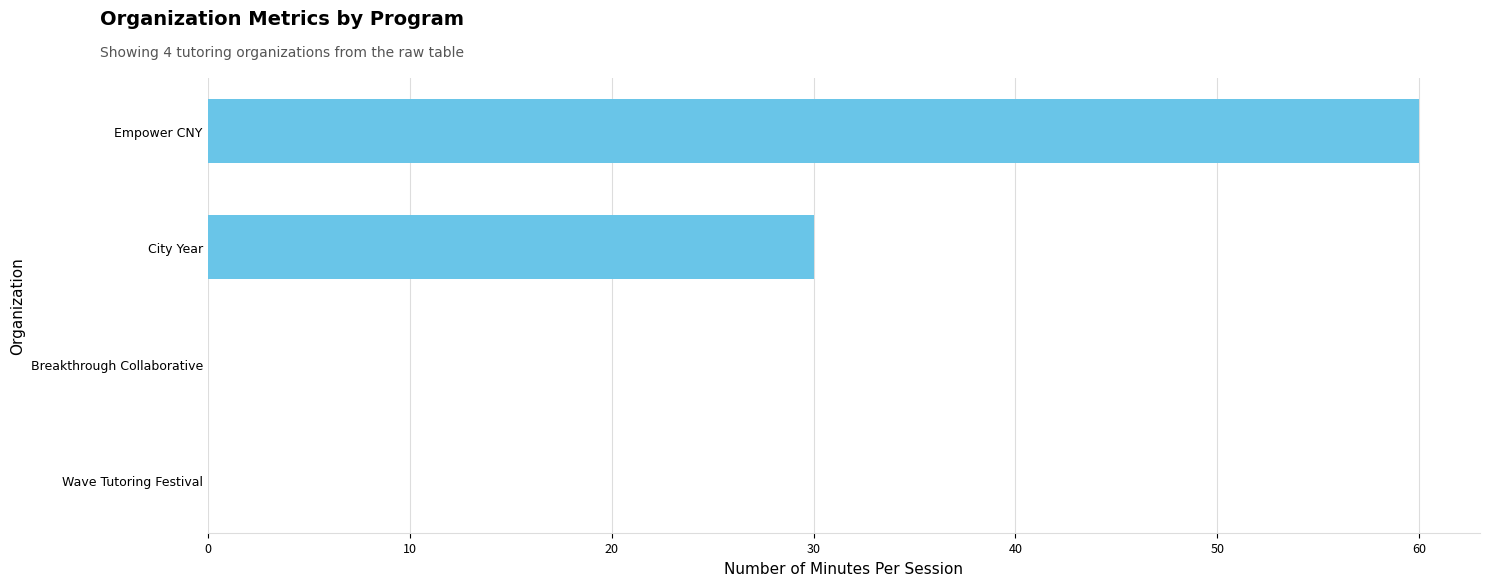

At which label is the value closest to 30?

City Year